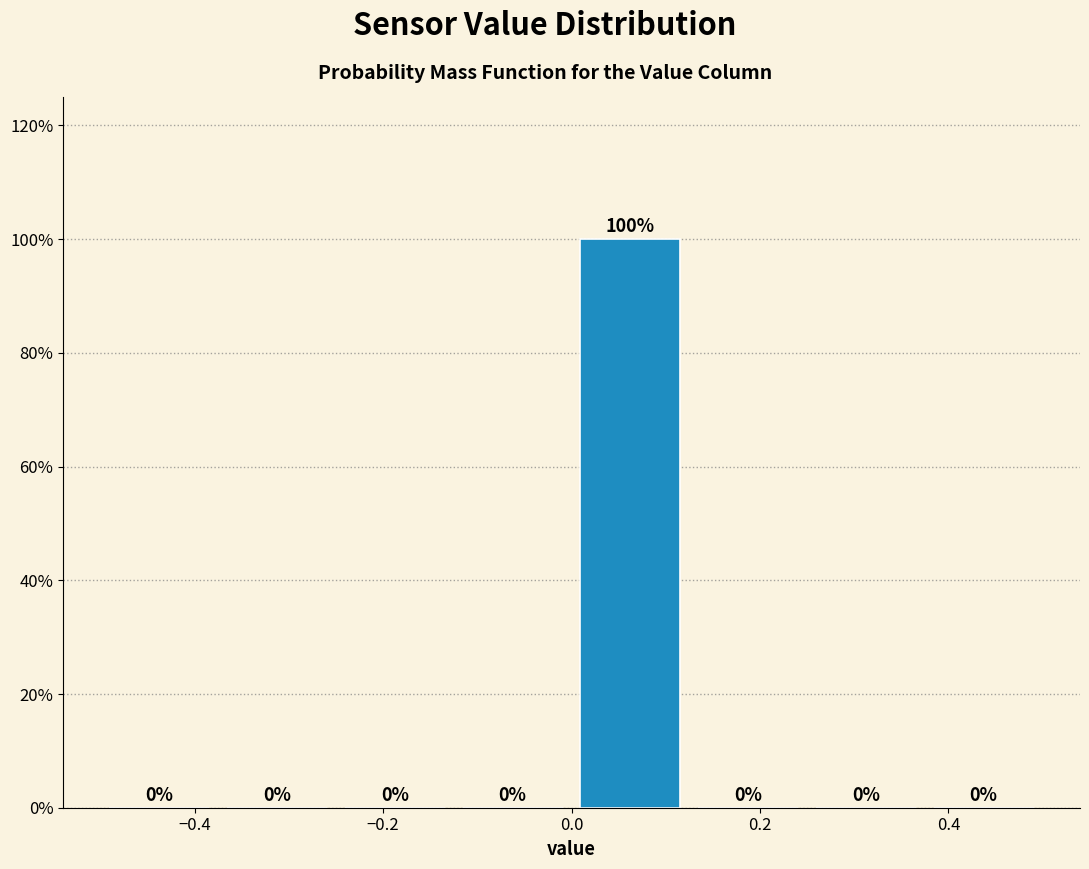

Over which range of the x-axis is the bar tallest?

0.000 to 0.125